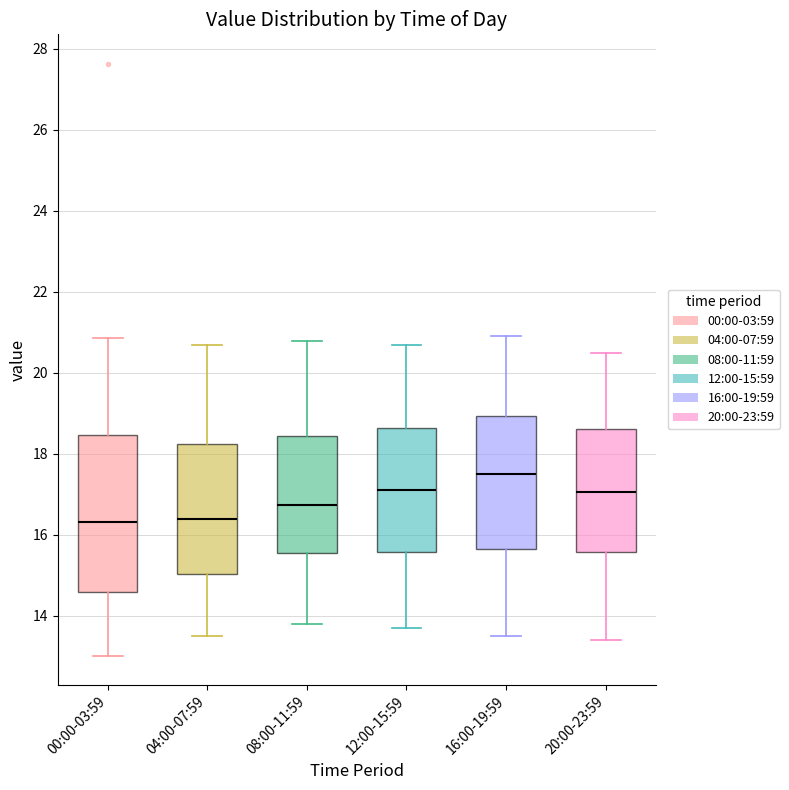

Reading left to right, read every box against the y-axis: the position of its median line, the range the box covers, and the ends of its whiskers. The values are not printed on the chart, so give them approximately, as read against the axis.

00:00-03:59: median 16.4, box 14.6 to 18.4, whiskers 13.0 to 20.8
04:00-07:59: median 16.4, box 15.0 to 18.2, whiskers 13.6 to 20.8
08:00-11:59: median 16.8, box 15.6 to 18.4, whiskers 13.8 to 20.8
12:00-15:59: median 17.2, box 15.6 to 18.6, whiskers 13.8 to 20.8
16:00-19:59: median 17.6, box 15.6 to 19.0, whiskers 13.6 to 21.0
20:00-23:59: median 17.0, box 15.6 to 18.6, whiskers 13.4 to 20.6